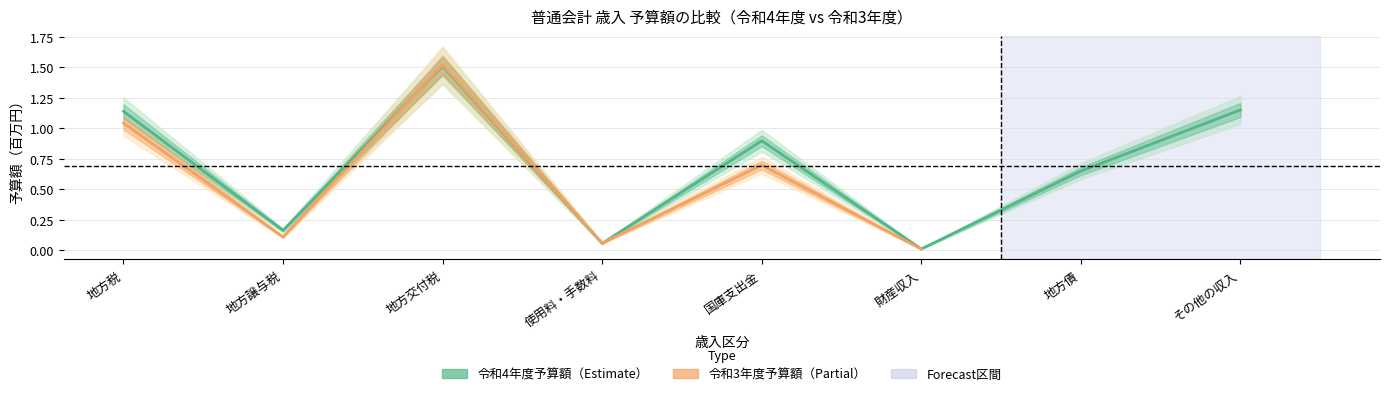

Rank the categories by value from highest to lowest.

地方交付税, その他の収入, 地方税, 国庫支出金, 地方債, 地方譲与税, 使用料・手数料, 財産収入